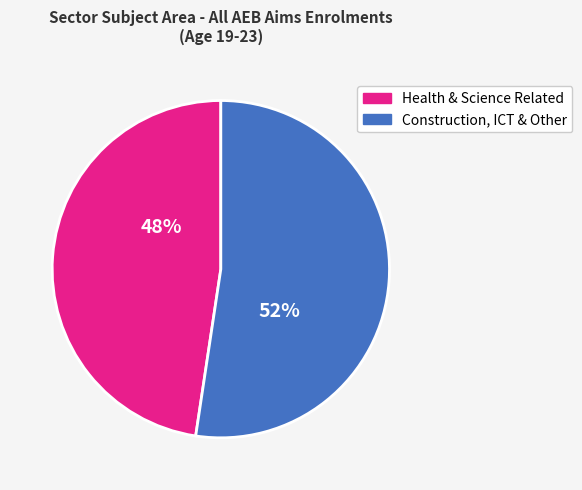

Is there a majority slice in this chart?

Yes